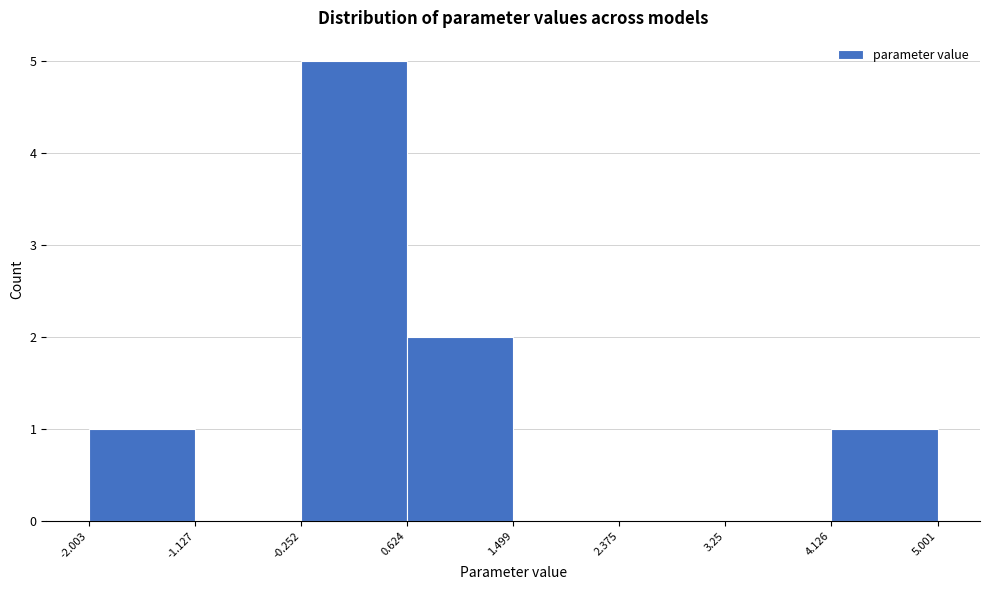

Over which range of the x-axis is the bar tallest?

-0.252 to 0.624